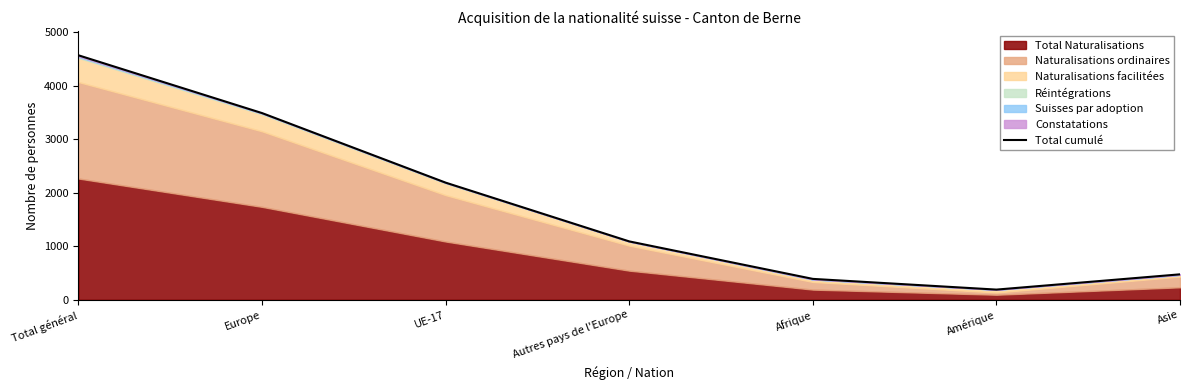

What is the sum of all values?

12383